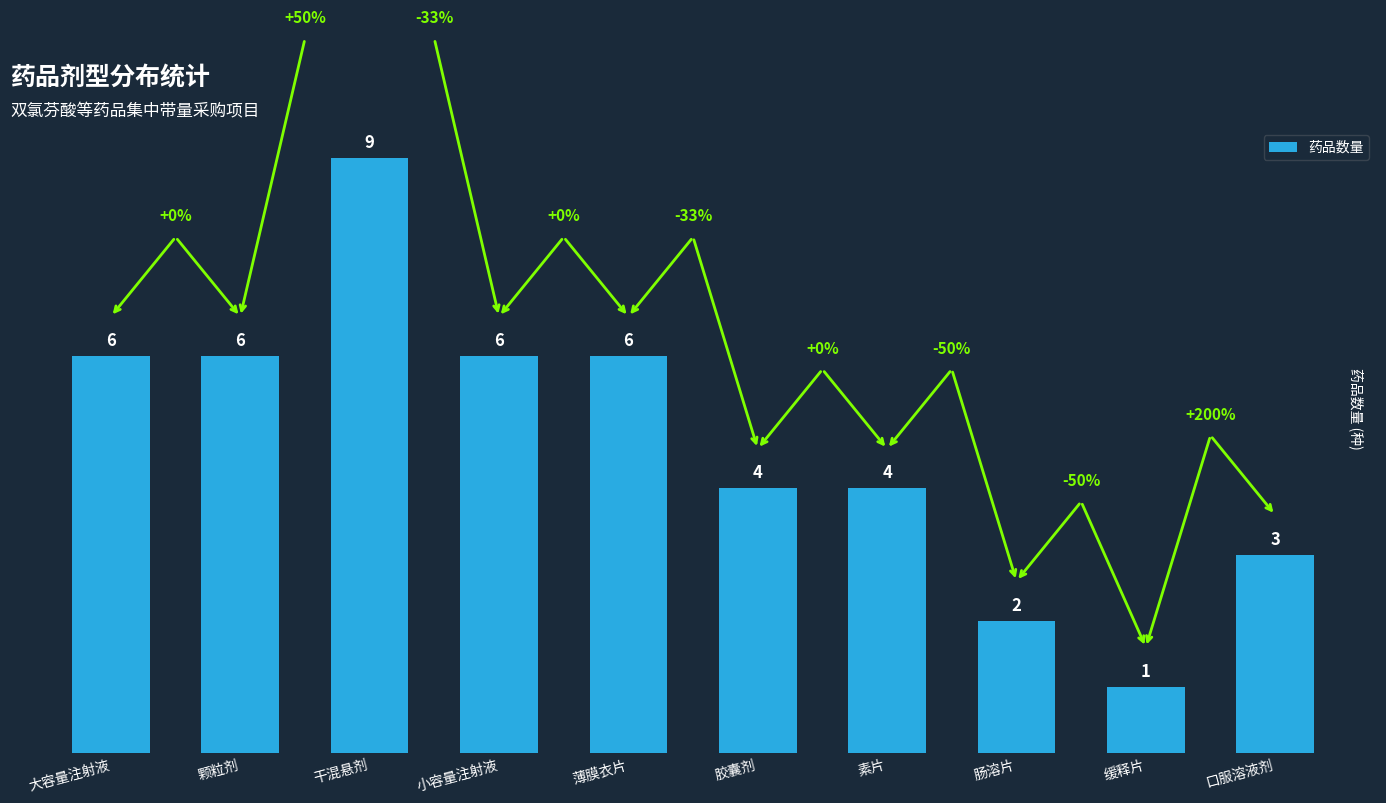

What is the approximate value at 肠溶片?

2